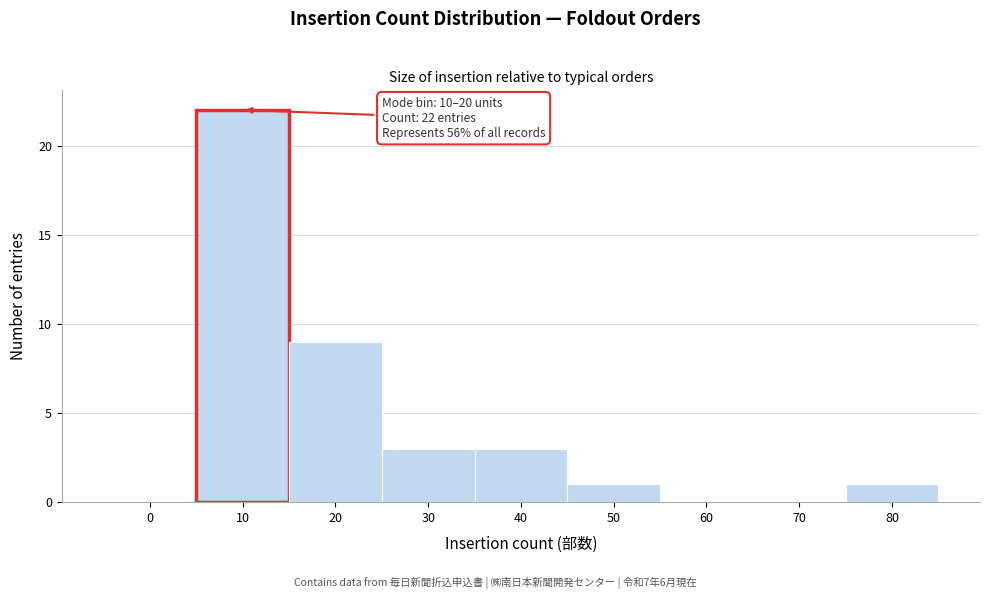

Reading left to right, list all the values displayed in this chart.

0=0	10=22	20=9	30=3	40=3	50=1	60=0	70=0	80=1